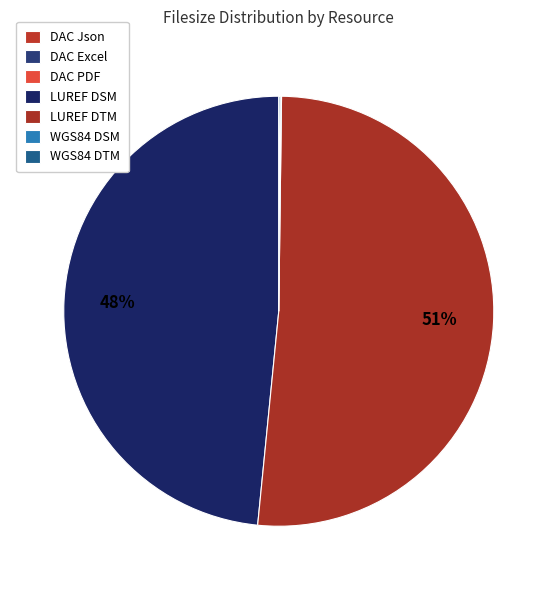

Between WGS84 DSM and DAC Json, which is larger?

WGS84 DSM